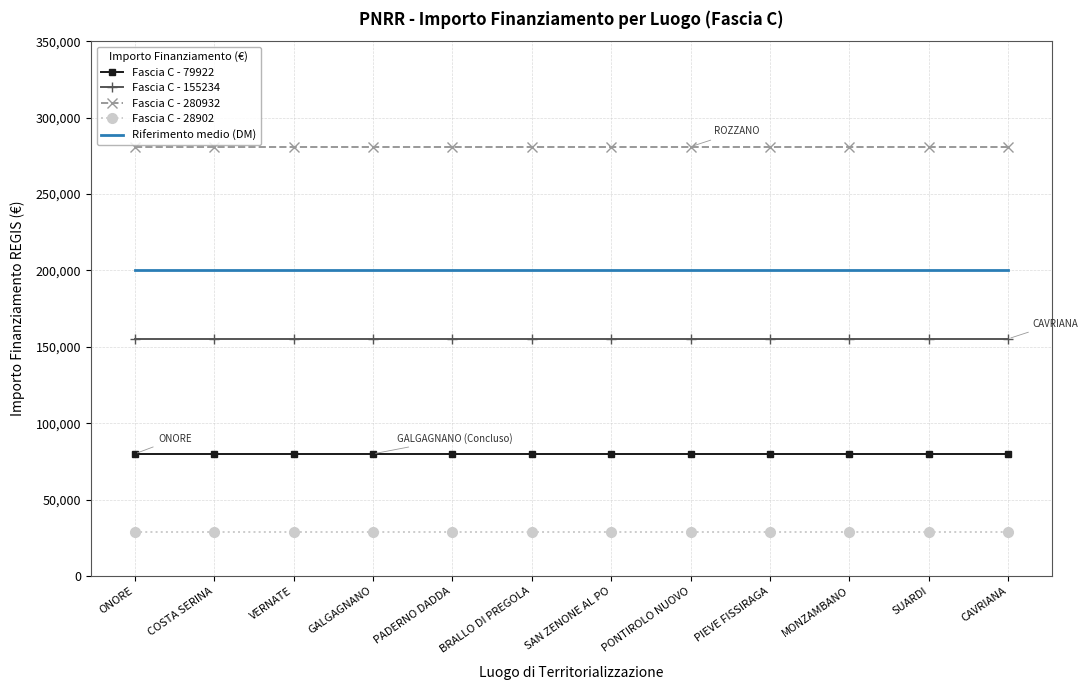

Reading right to left, extract all data points from this chart.

Fascia C - 79922: CAVRIANA=79922	SUARDI=79922	MONZAMBANO=79922	PIEVE FISSIRAGA=79922	PONTIROLO NUOVO=79922	SAN ZENONE AL PO=79922	BRALLO DI PREGOLA=79922	PADERNO DADDA=79922	GALGAGNANO=79922	VERNATE=79922	COSTA SERINA=79922	ONORE=79922
Fascia C - 155234: CAVRIANA=155234	SUARDI=155234	MONZAMBANO=155234	PIEVE FISSIRAGA=155234	PONTIROLO NUOVO=155234	SAN ZENONE AL PO=155234	BRALLO DI PREGOLA=155234	PADERNO DADDA=155234	GALGAGNANO=155234	VERNATE=155234	COSTA SERINA=155234	ONORE=155234
Fascia C - 280932: CAVRIANA=280932	SUARDI=280932	MONZAMBANO=280932	PIEVE FISSIRAGA=280932	PONTIROLO NUOVO=280932	SAN ZENONE AL PO=280932	BRALLO DI PREGOLA=280932	PADERNO DADDA=280932	GALGAGNANO=280932	VERNATE=280932	COSTA SERINA=280932	ONORE=280932
Fascia C - 28902: CAVRIANA=28902	SUARDI=28902	MONZAMBANO=28902	PIEVE FISSIRAGA=28902	PONTIROLO NUOVO=28902	SAN ZENONE AL PO=28902	BRALLO DI PREGOLA=28902	PADERNO DADDA=28902	GALGAGNANO=28902	VERNATE=28902	COSTA SERINA=28902	ONORE=28902
Riferimento medio (DM): CAVRIANA=200000	SUARDI=200000	MONZAMBANO=200000	PIEVE FISSIRAGA=200000	PONTIROLO NUOVO=200000	SAN ZENONE AL PO=200000	BRALLO DI PREGOLA=200000	PADERNO DADDA=200000	GALGAGNANO=200000	VERNATE=200000	COSTA SERINA=200000	ONORE=200000